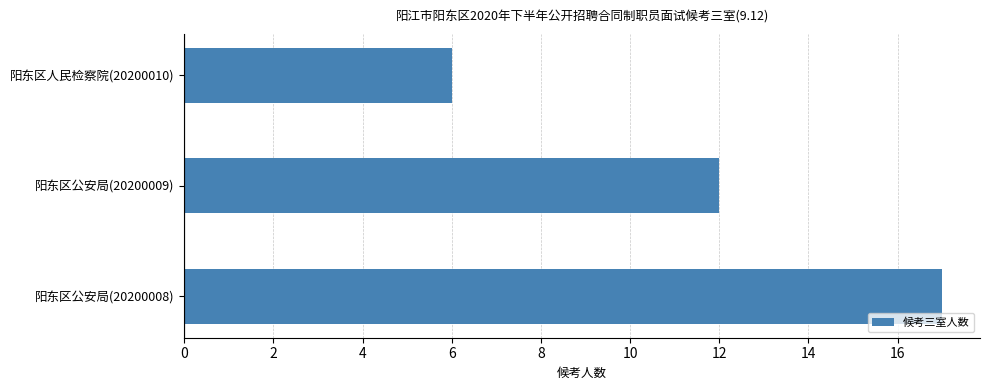

List the labels in order of value, smallest first.

阳东区人民检察院(20200010), 阳东区公安局(20200009), 阳东区公安局(20200008)